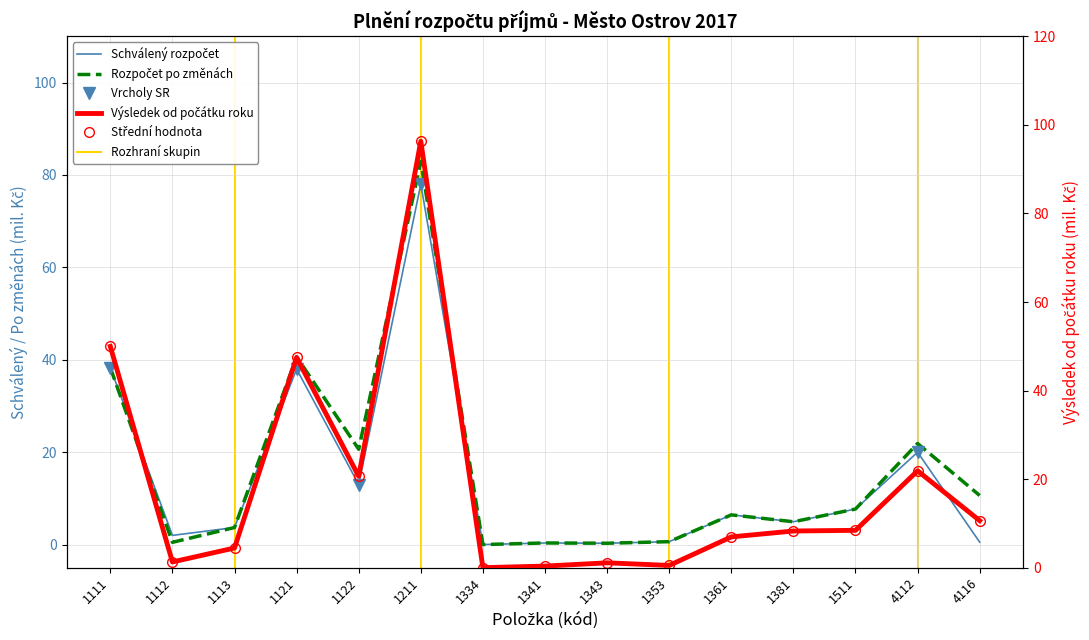

Is the value of Schválený rozpočet at 4112 greater than the value of Výsledek od počátku roku at 1334?

Yes